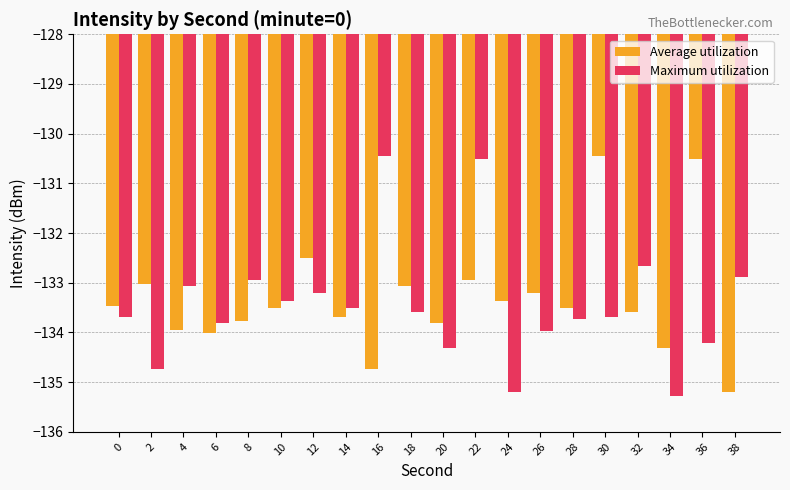

Rank the series at 34 from lowest to highest value.

Maximum utilization, Average utilization